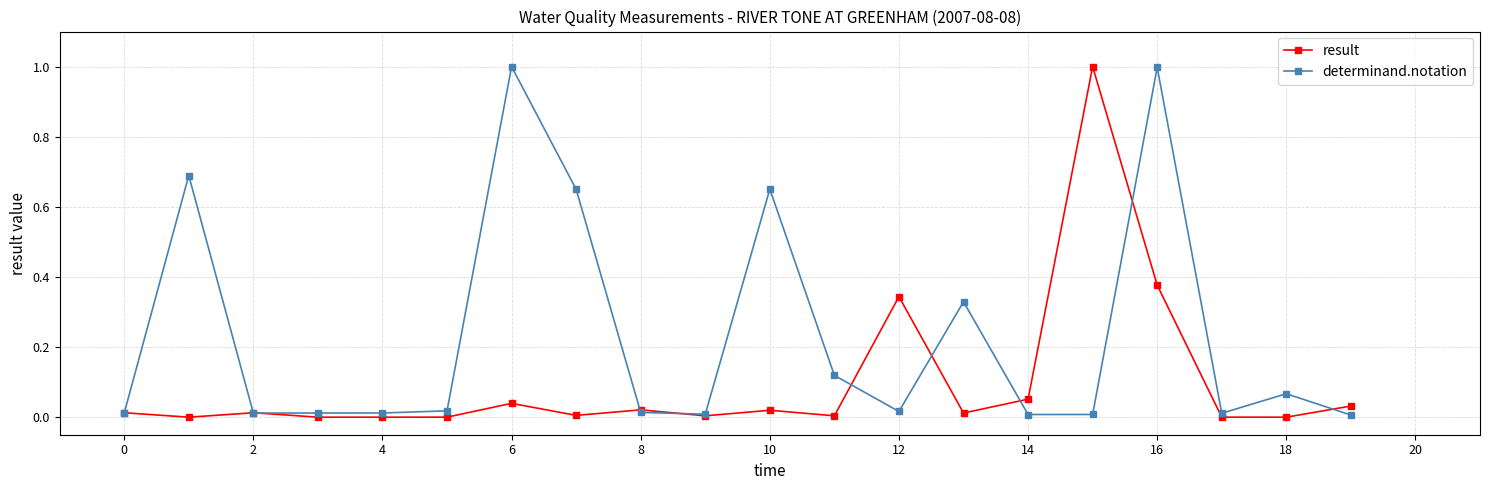

True or false: result has more than 1 interior local peaks.

True